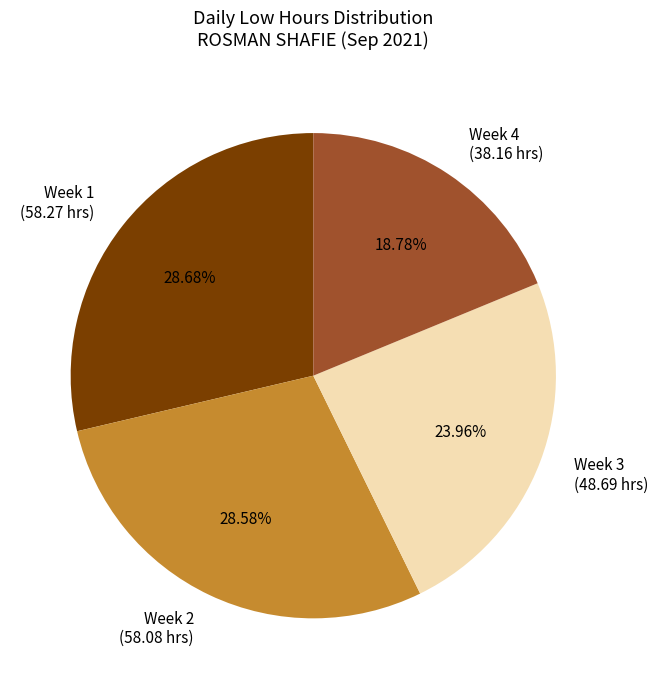

Is the sum of Week 1 (58.27 hrs) and Week 2 (58.08 hrs) greater than half?

Yes